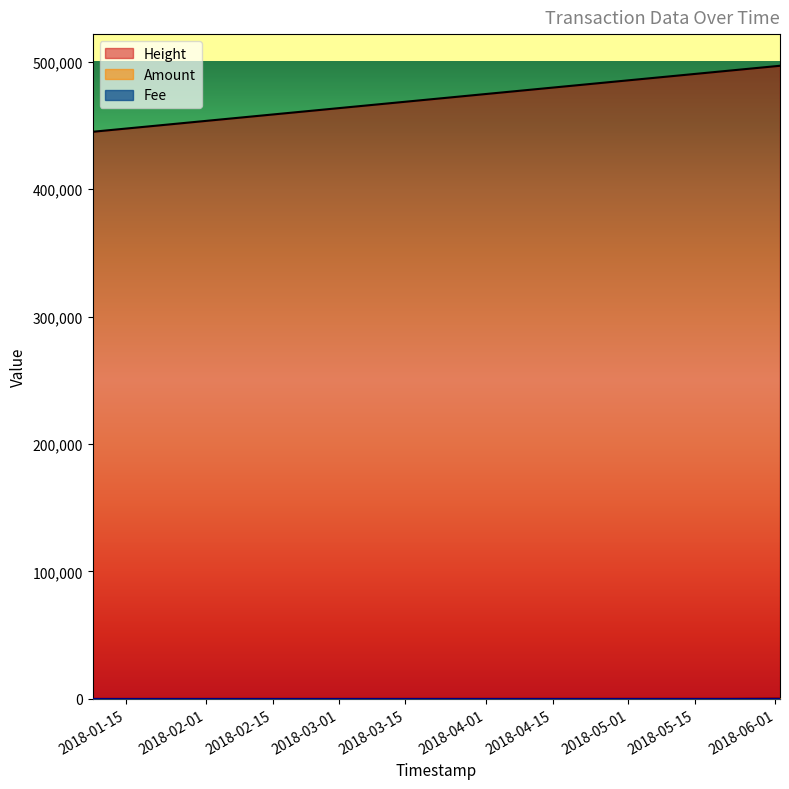

What position from the right is 2018-05-22 03:26:03?

3